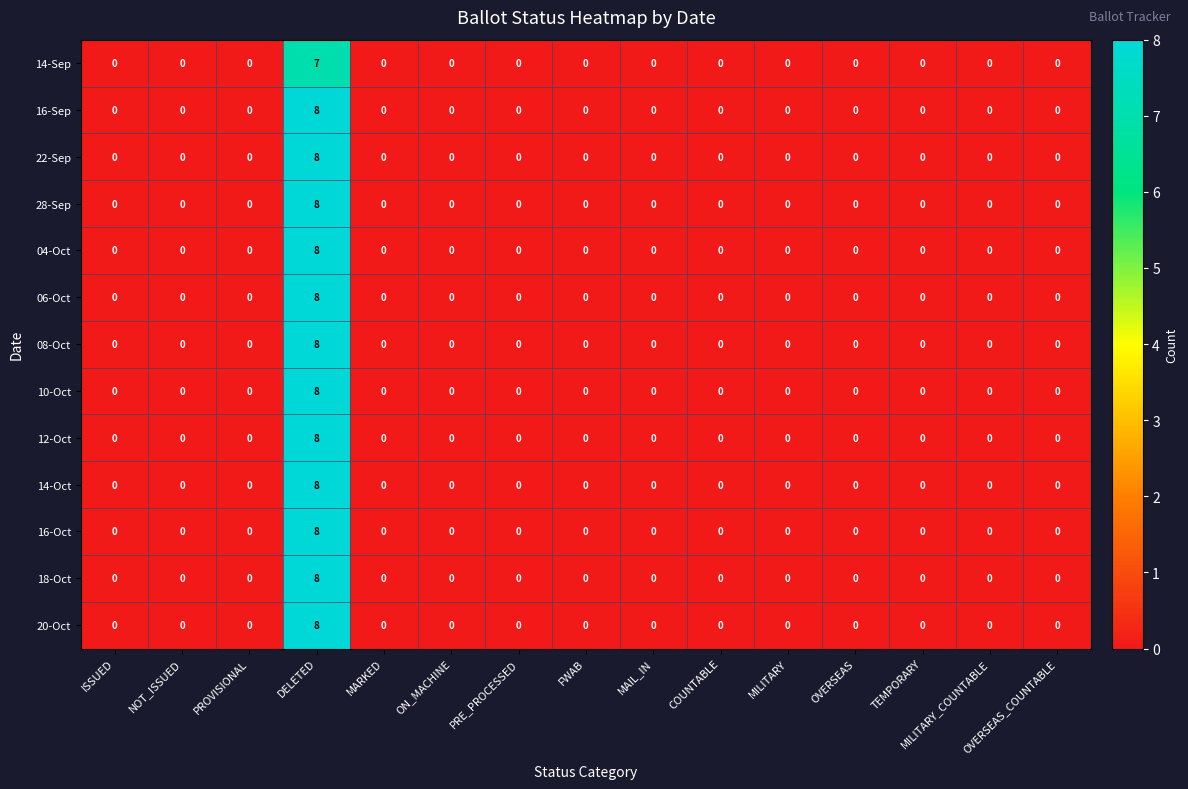

At which category is the sum across all series the highest?

DELETED